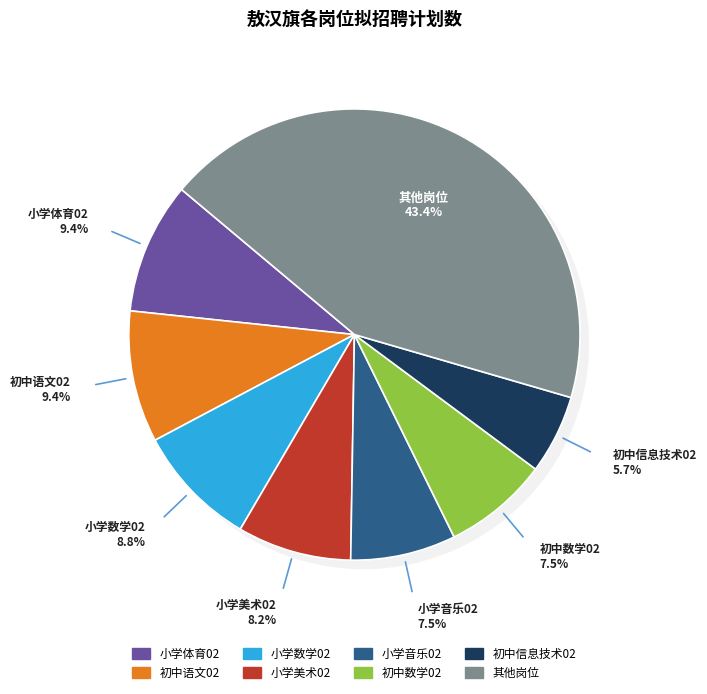

True or false: 小学语文02 accounts for 5% of the total.

True